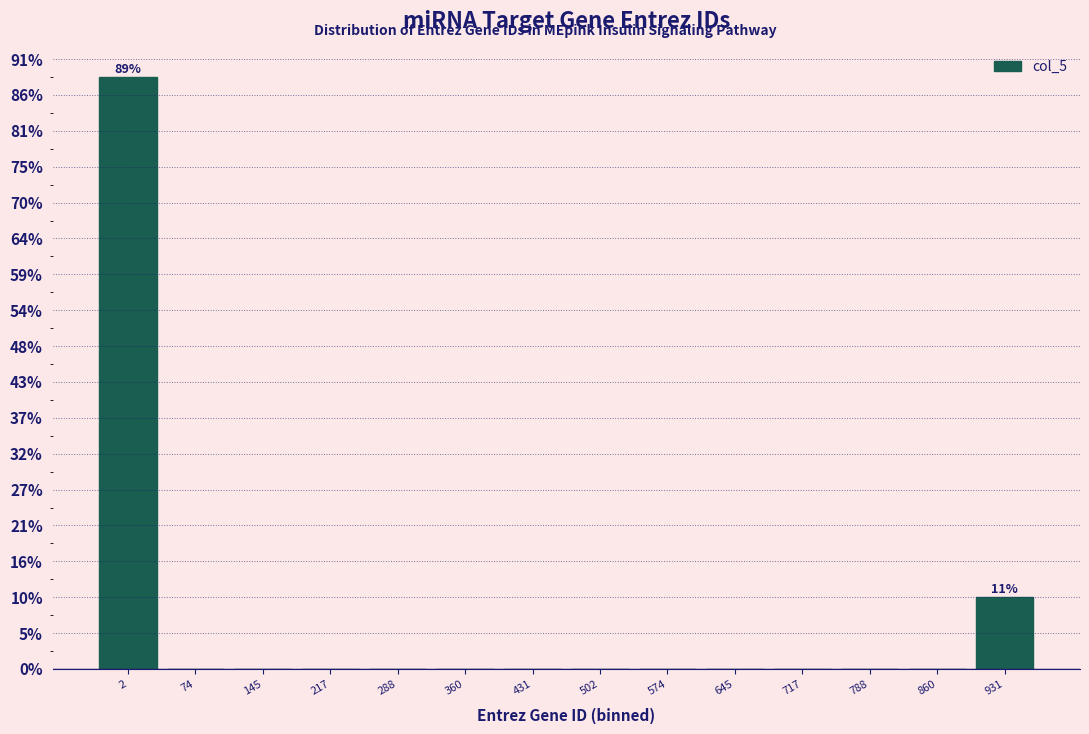

Are the bars horizontal?

No